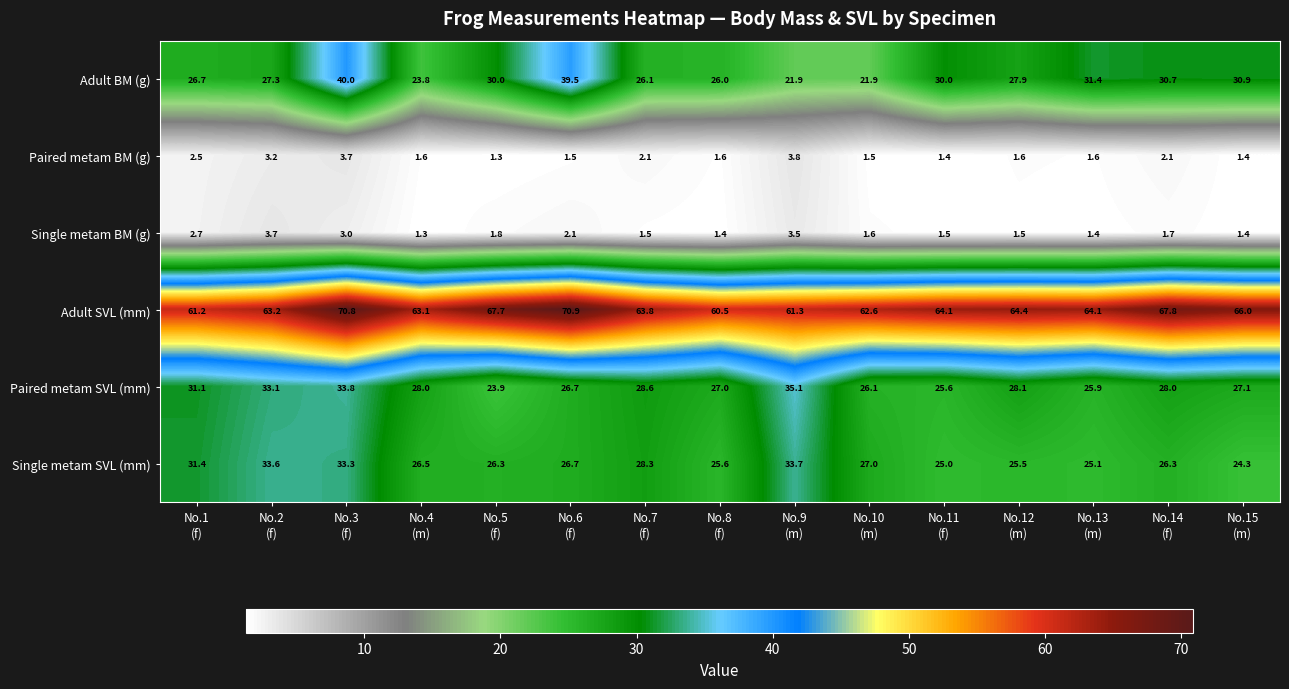

Which series has the largest total across all categories?

Adult SVL (mm)